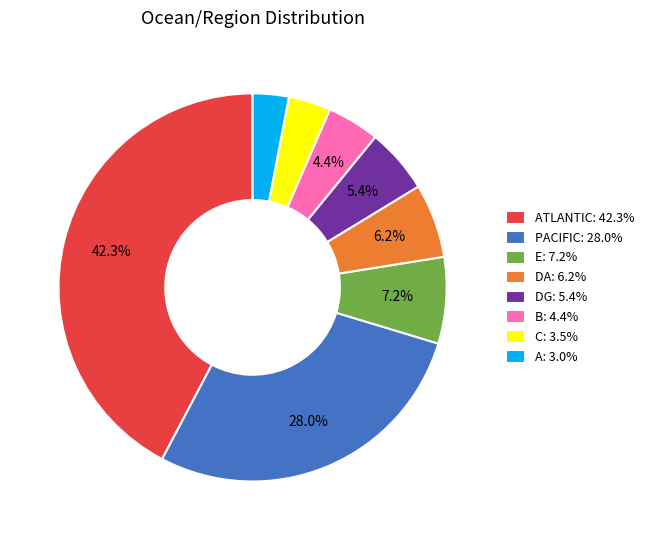

What is the total percentage of B: 4.4% and E: 7.2%?

11.6%